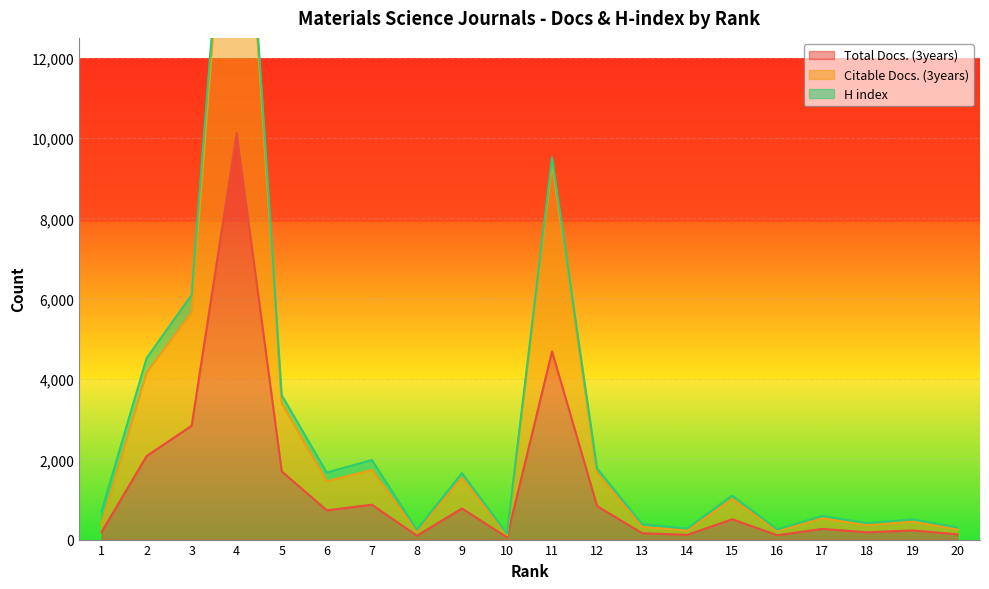

How many data points in Total Docs. (3years) are above 506?

9